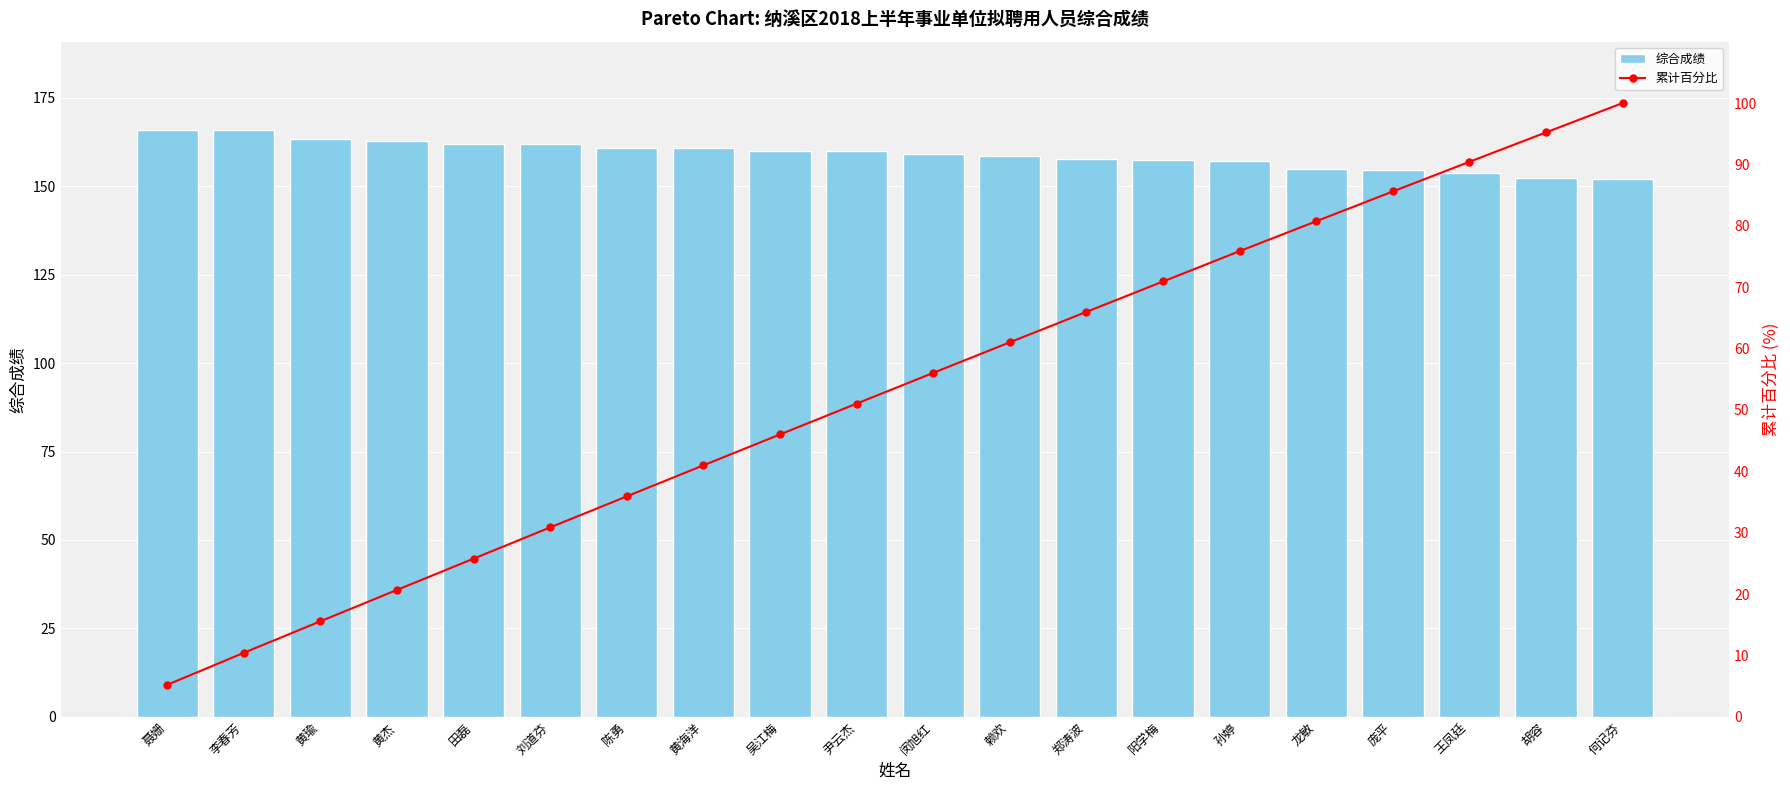

Rank the series by their average value, from highest to lowest.

综合成绩, 累计百分比